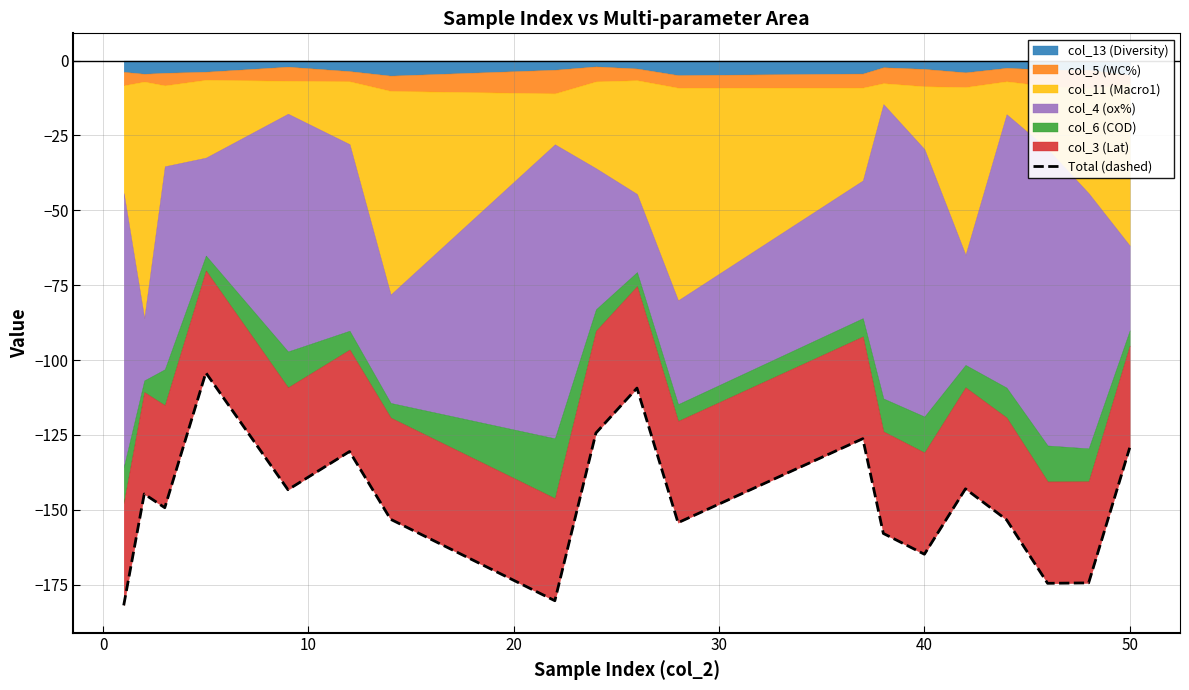

What is the greatest value displayed?

-104.2